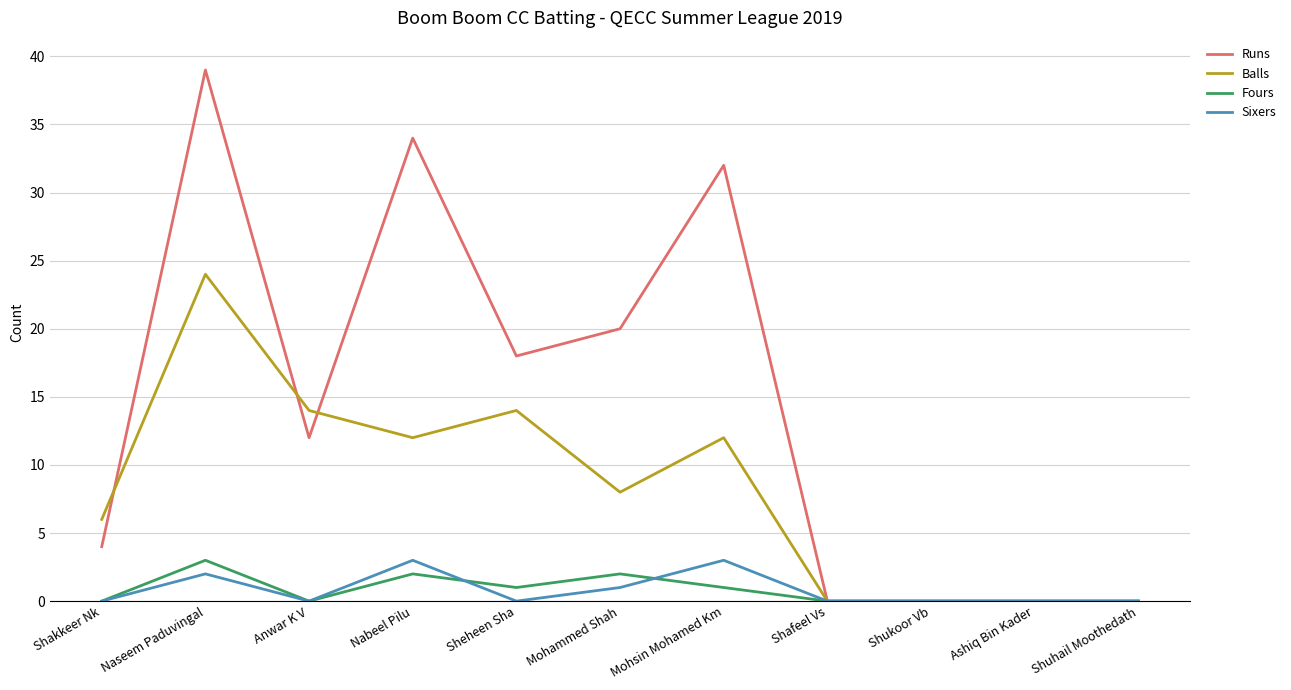

At which category is the sum across all series the highest?

Naseem Paduvingal